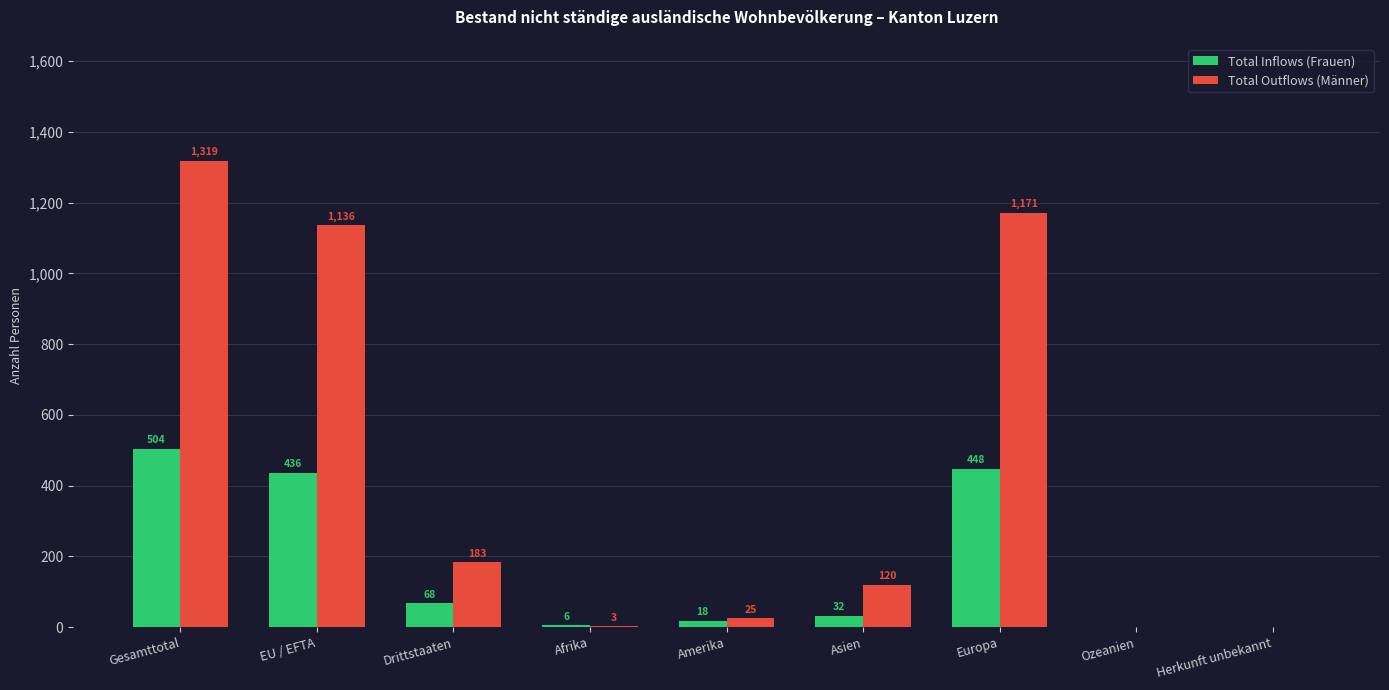

The Total Outflows (Männer) series shows 1728 at Gesamttotal. True or false?

False